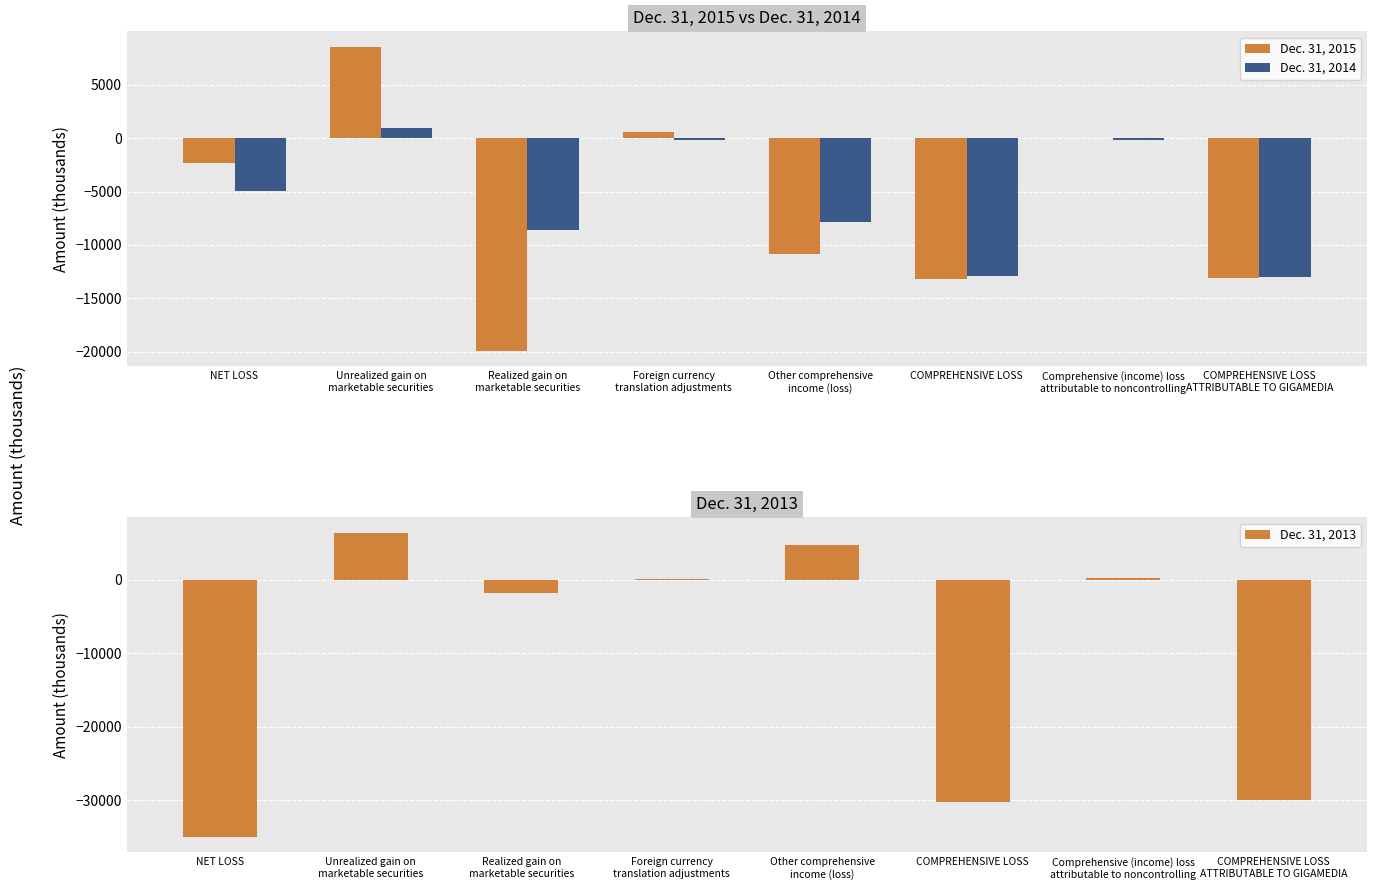

How many values in the Dec. 31, 2014 series are below -4990?

4